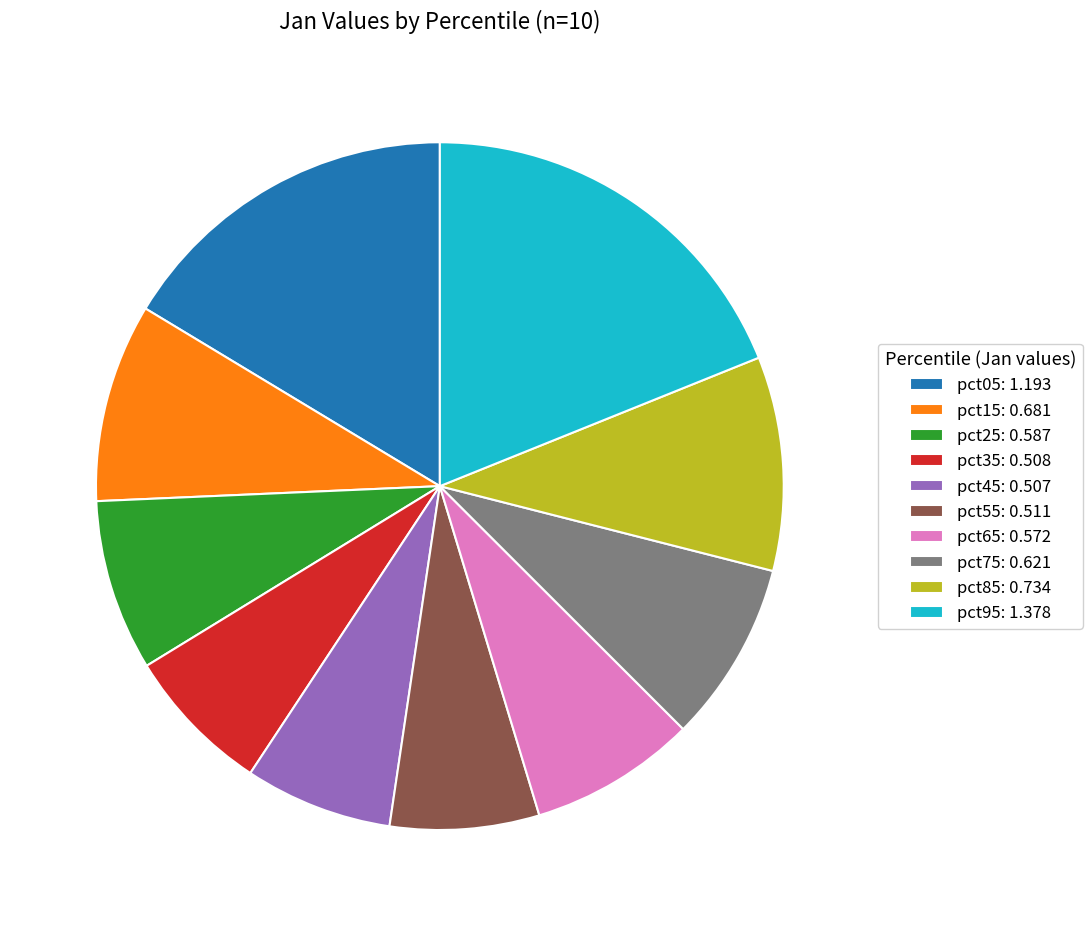

Which has a higher value, pct55: 0.511 or pct65: 0.572?

pct65: 0.572